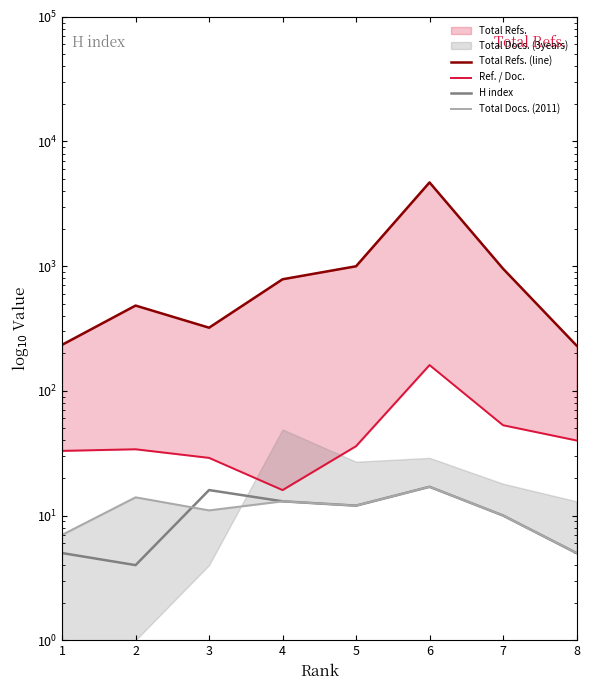

True or false: Total Docs. (2011) and Total Refs. (line) cross at least once.

False